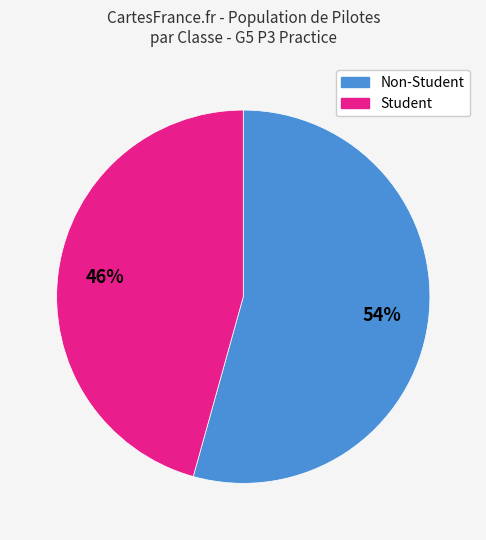

Is there a majority slice in this chart?

Yes